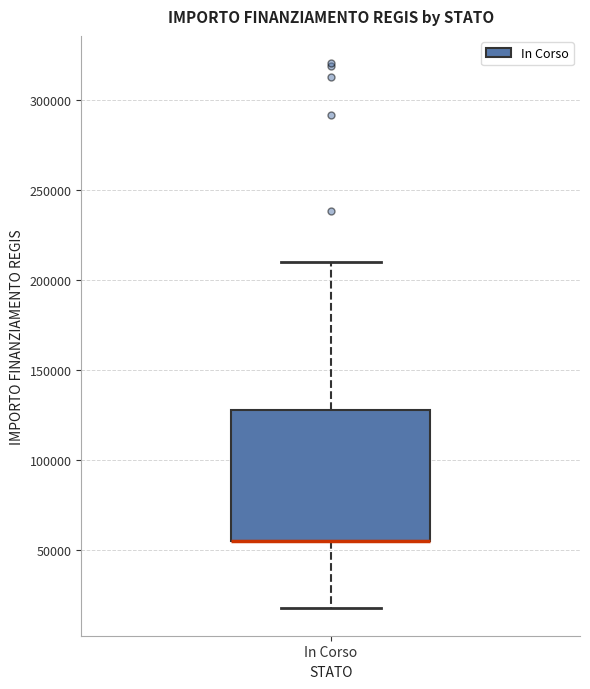

Read this box plot against the y-axis: the position of the median line, the range covered by the box, and the ends of both whiskers. The values are not printed on the chart, so give them approximately, as read against the axis.

median 55000 (drawn on the box's lower edge), box 55000 to 130000, whiskers 20000 to 210000